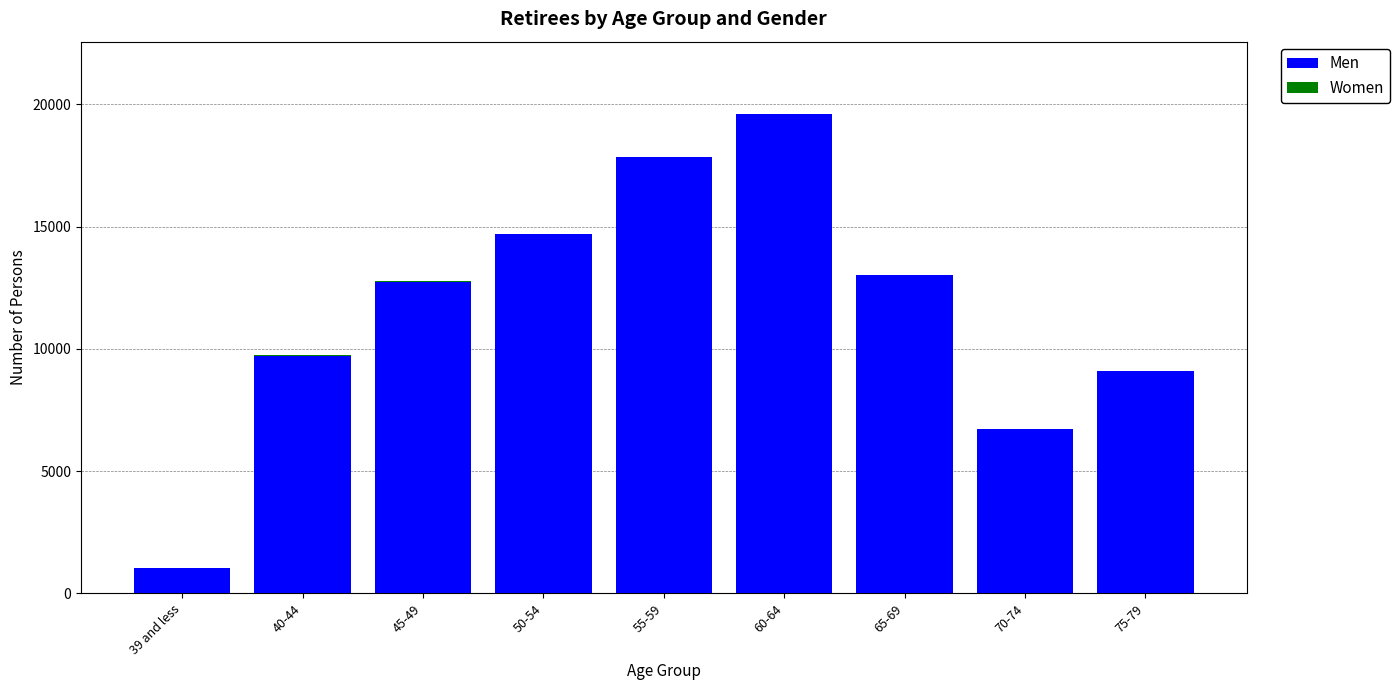

What is the sum of all Men values?

104460